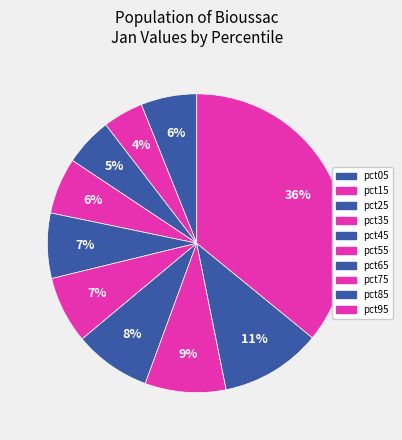

How many segments does this pie chart have?

10